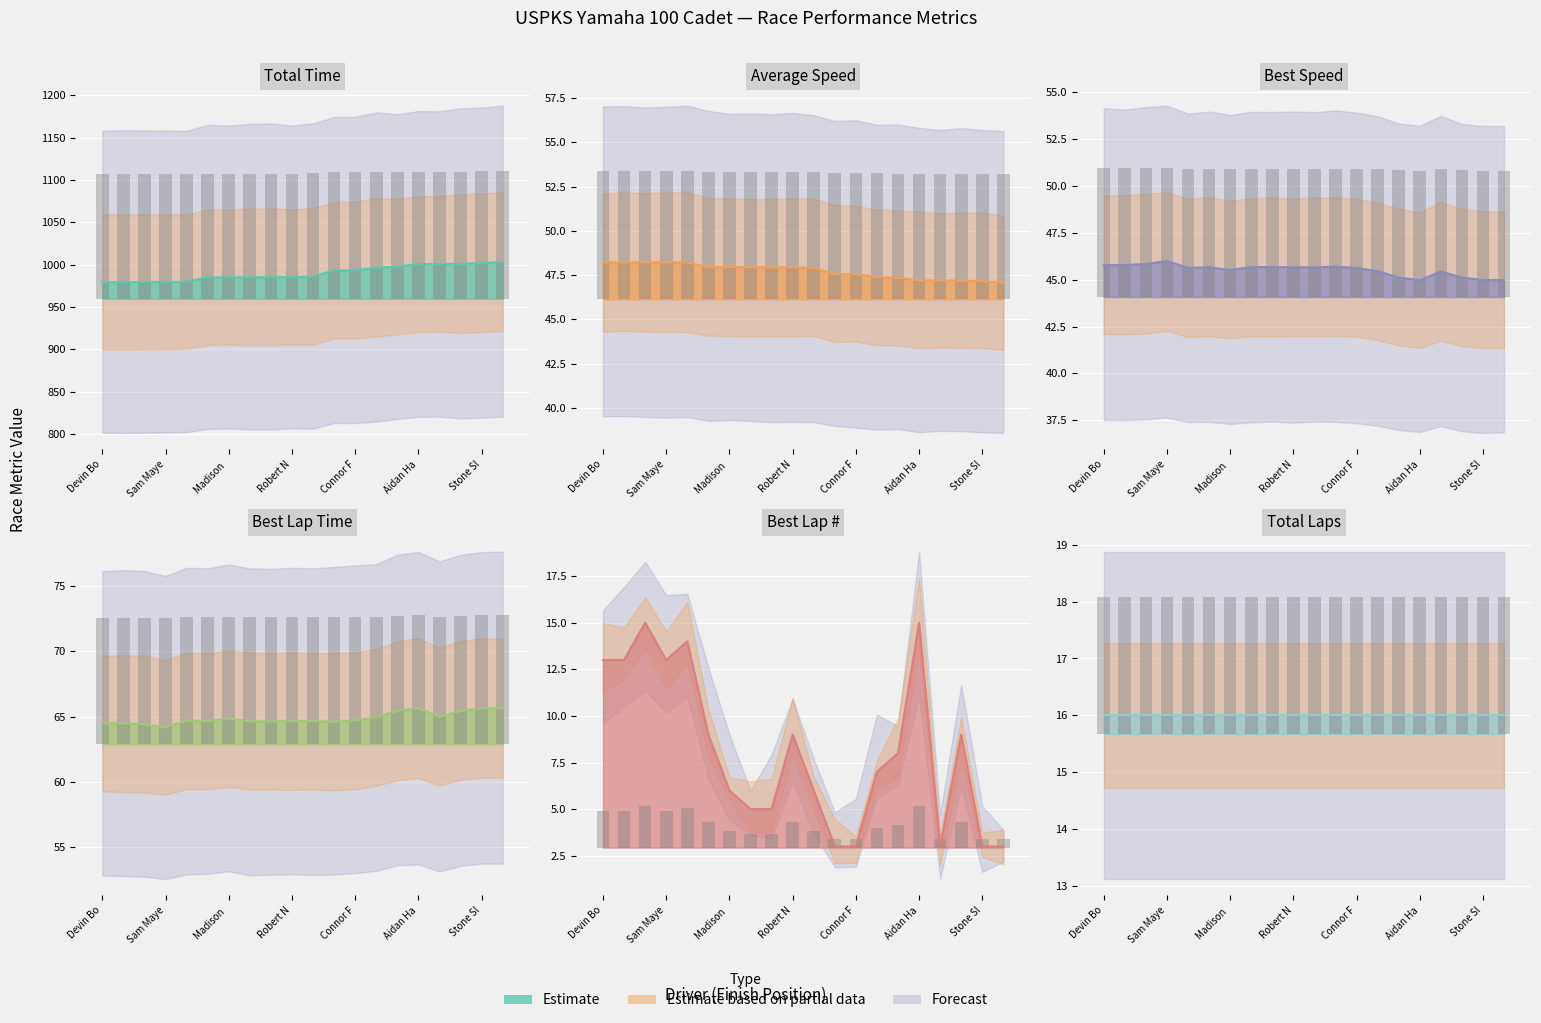

At which label is Average Speed closest to 47?

Griffin Kunz